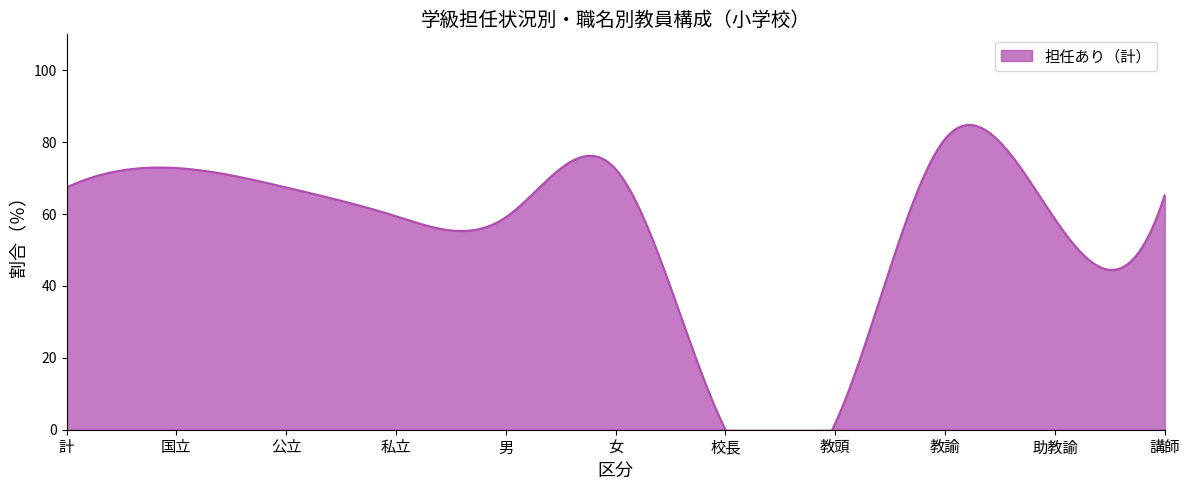

The 第１学年 series shows 16.4 at 公立. True or false?

False